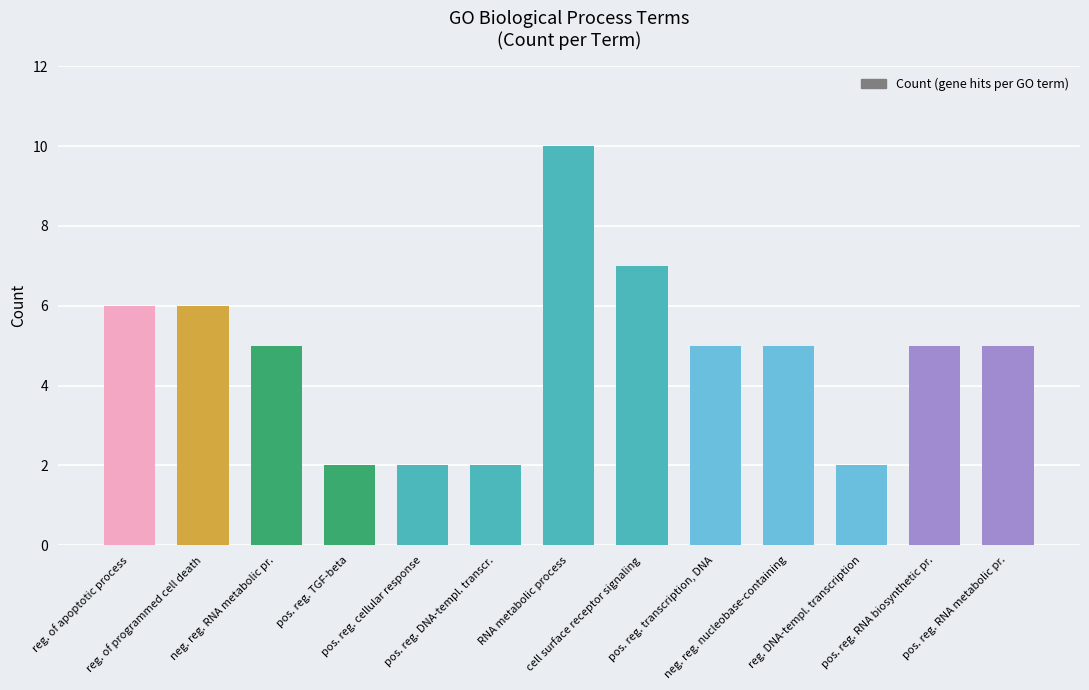

Which category has the highest value across all series?

RNA metabolic process